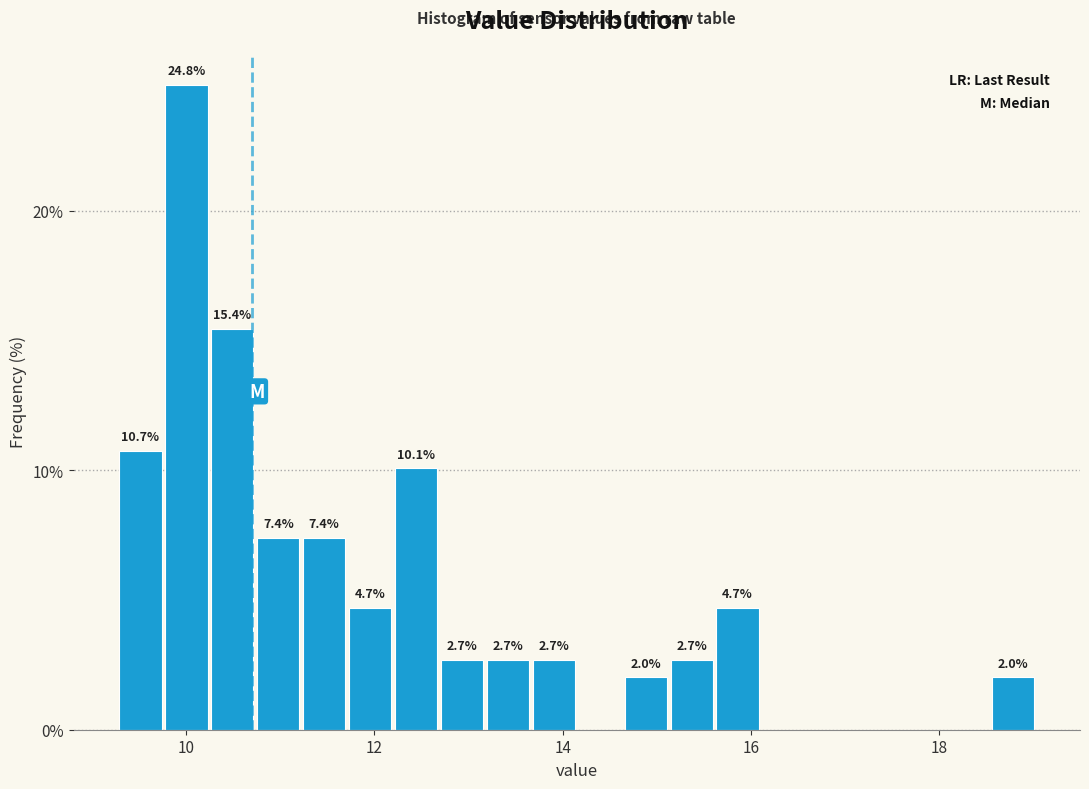

Around what value on the x-axis is the tallest bar? Give the approximate position of its centre, as read against the axis.

10.0